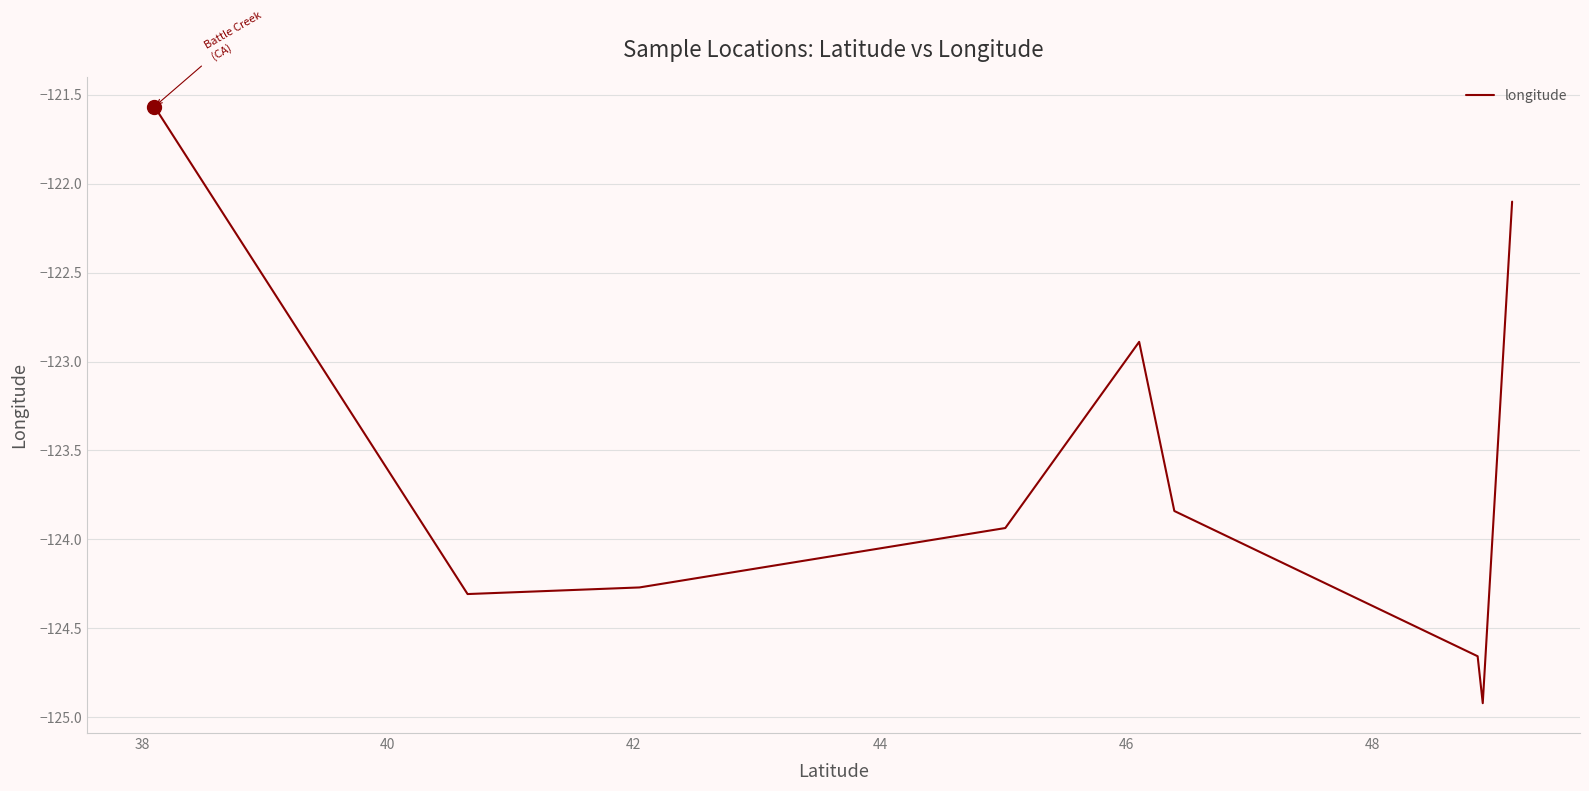

What is the value of the 20th point from the left?

-123.9